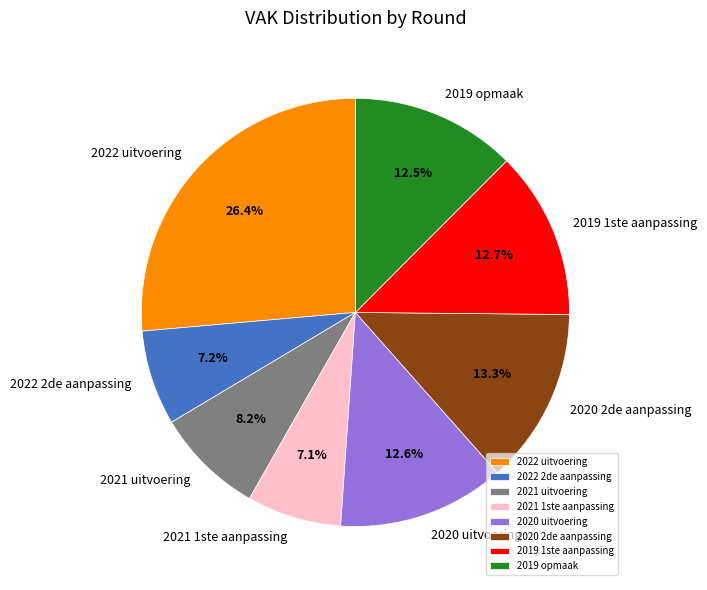

To the nearest percent, what is the difference between the largest and smallest slice percentages?

19%